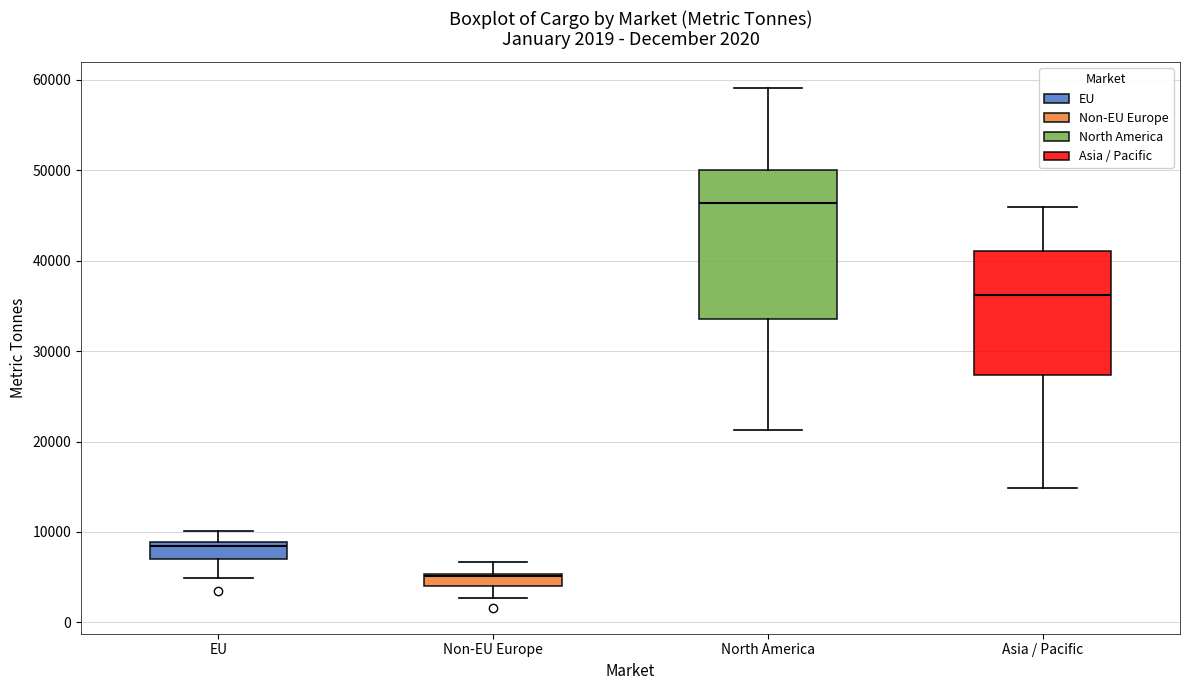

Comparing the boxes themselves (not the whiskers), which one is the tallest?

North America